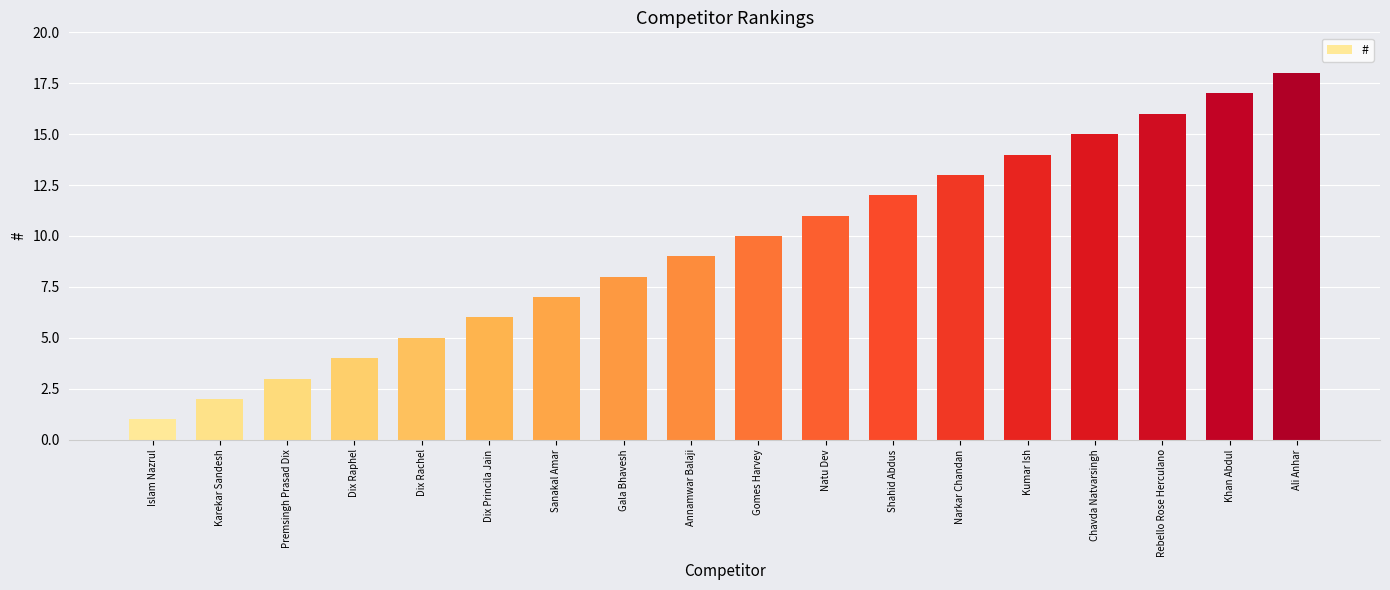

What is the greatest value displayed?

18